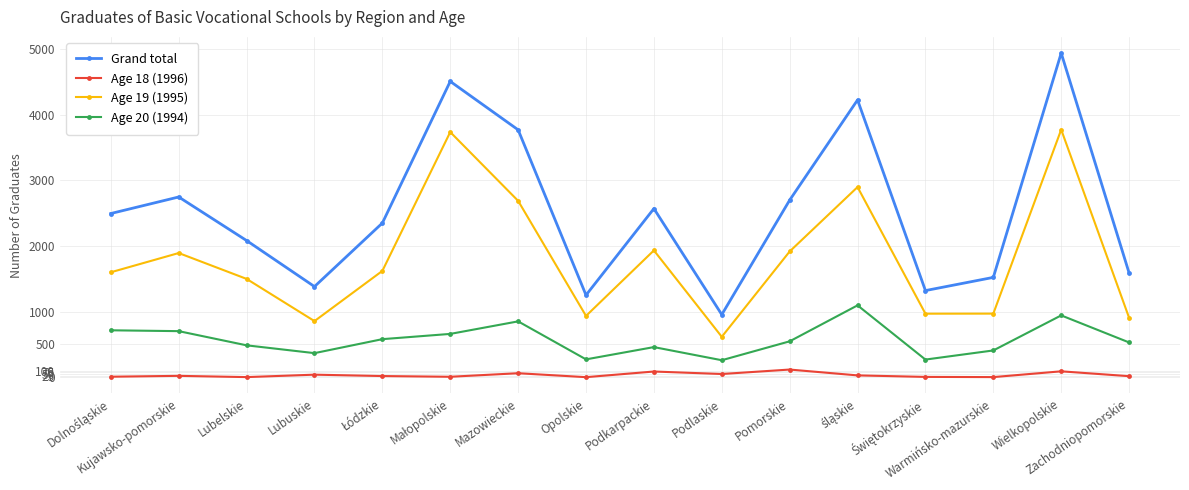

List the series in order of their overall mean, lowest first.

Age 18 (1996), Age 20 (1994), Age 19 (1995), Grand total